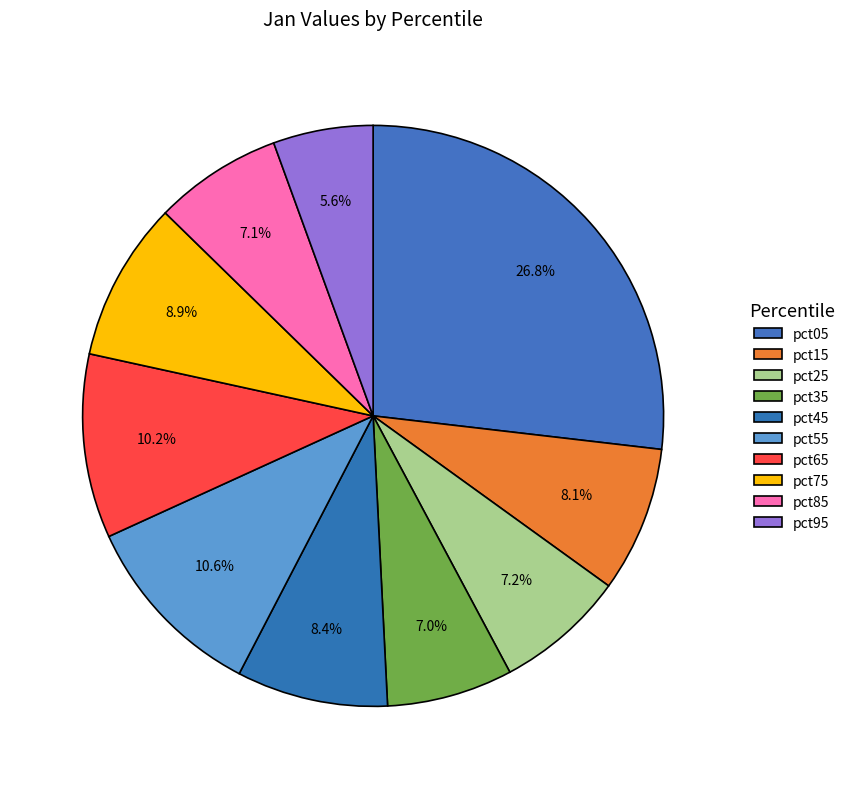

What is the total percentage of pct45 and pct85?

15.6%